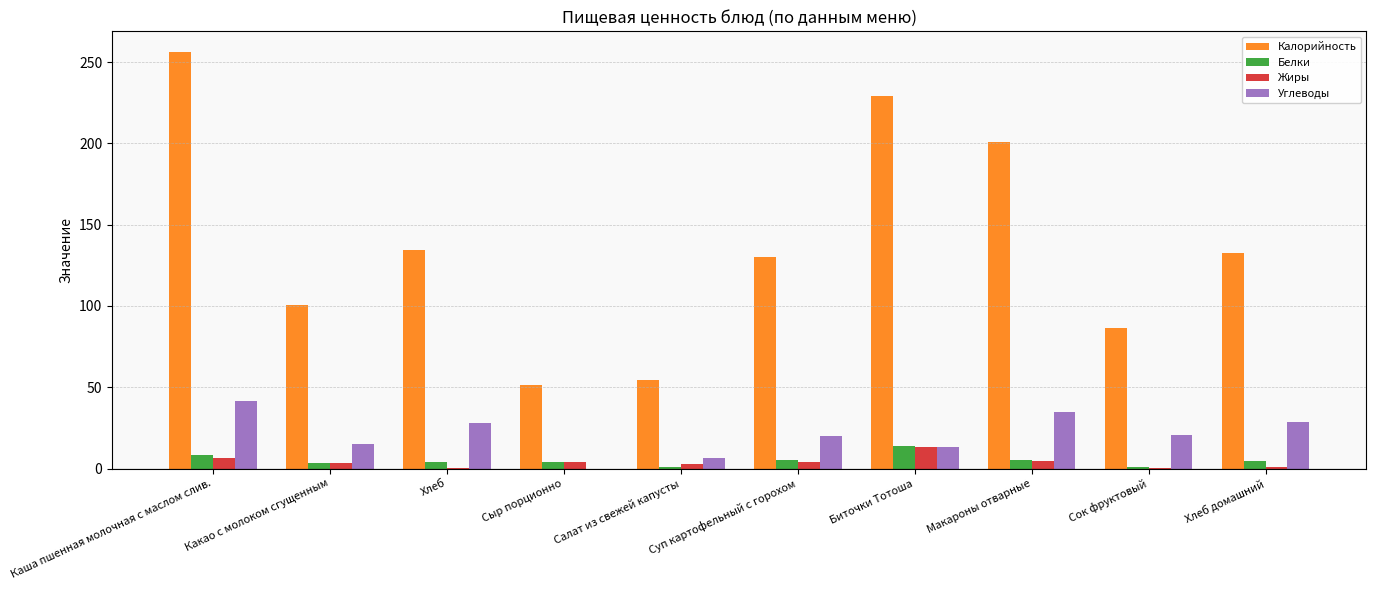

What is the sum of all Калорийность values?

1376.1